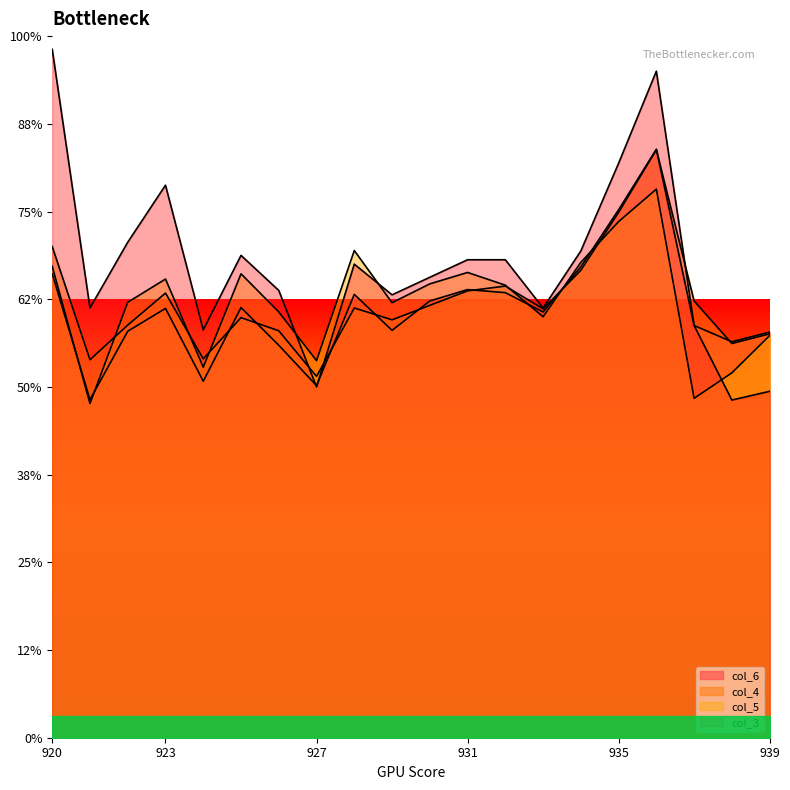

How many series are shown in this chart?

4